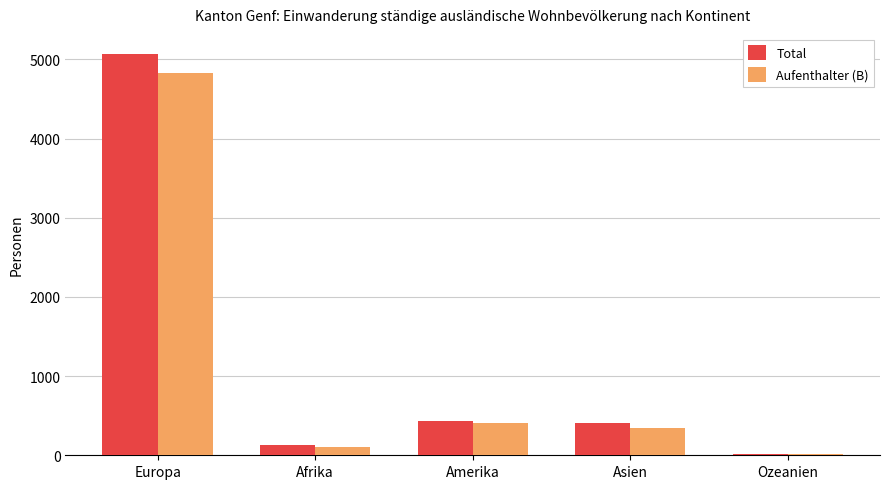

Which series changed the most between Afrika and Asien?

Total